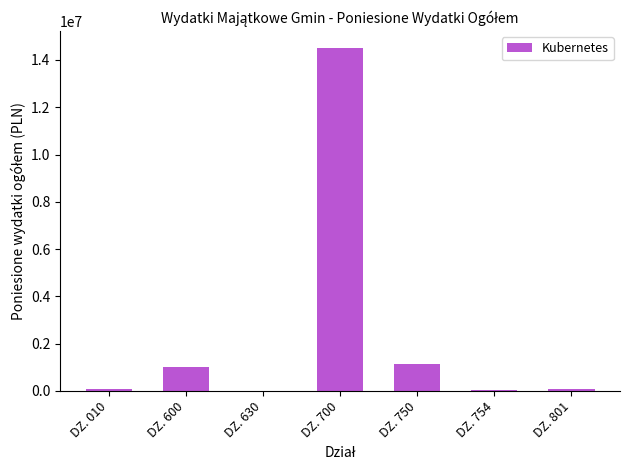

What is the change in value from DZ. 600 to DZ. 630?

-1016350.5